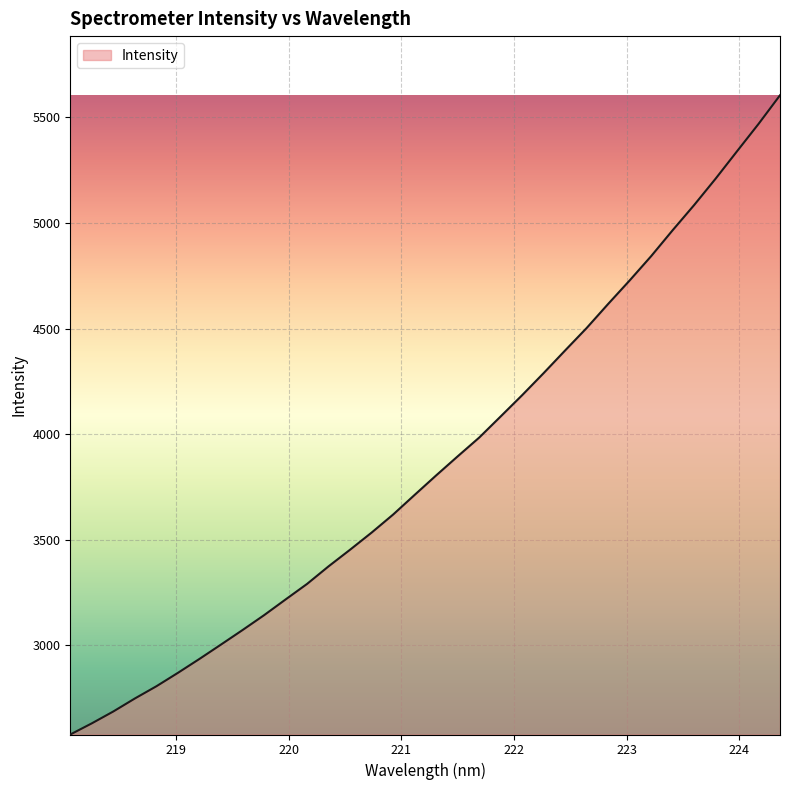

True or false: there are more than 2 points higher than both neighbors.

False